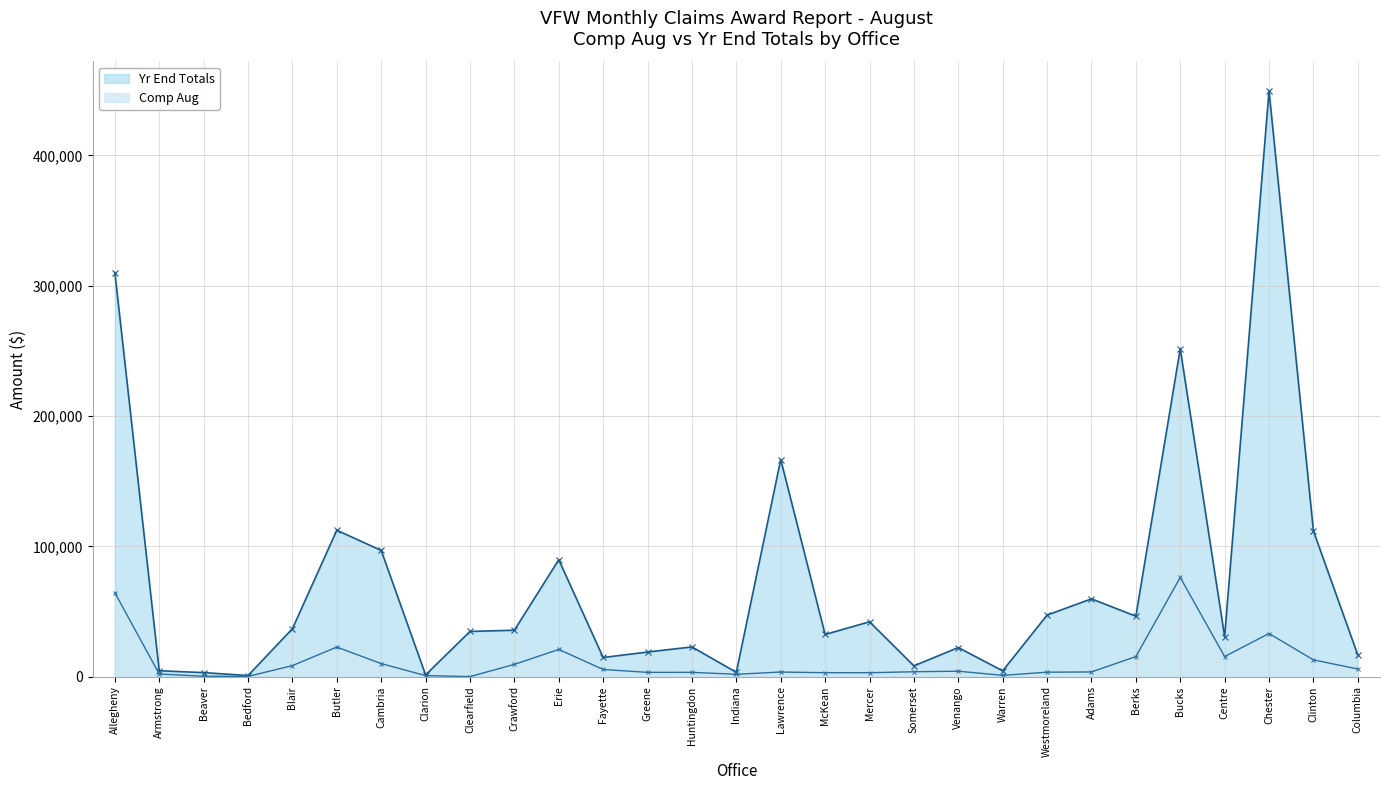

True or false: Comp Aug has a value of 2017 at Blair.

False